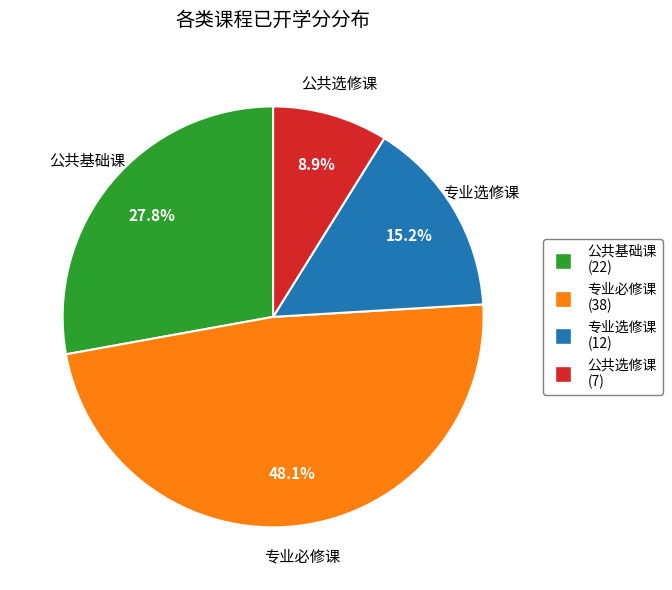

Does any single category account for the majority?

No